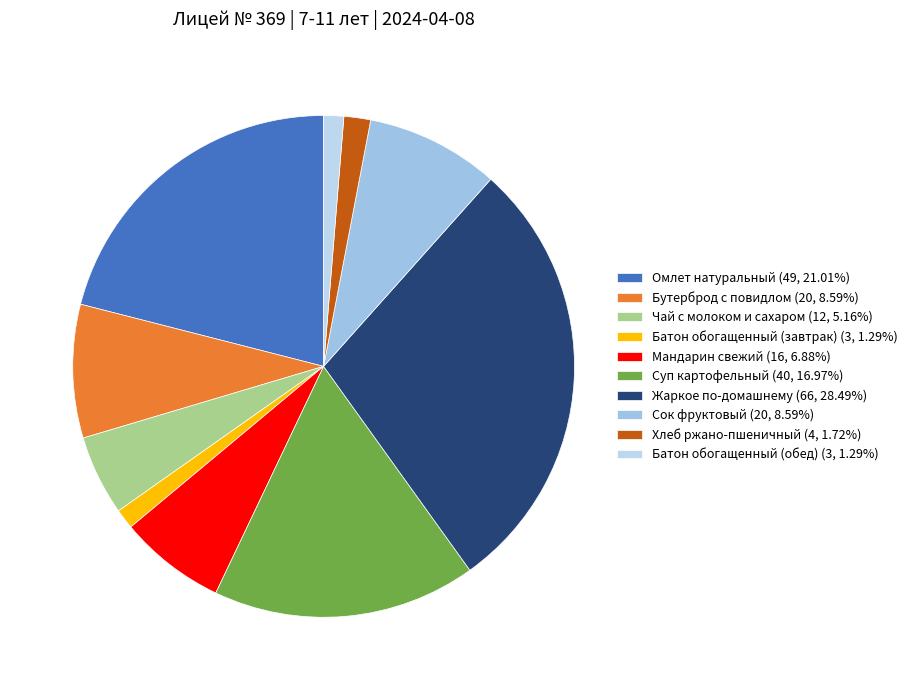

What is the largest slice in the pie chart?

Жаркое по-домашнему